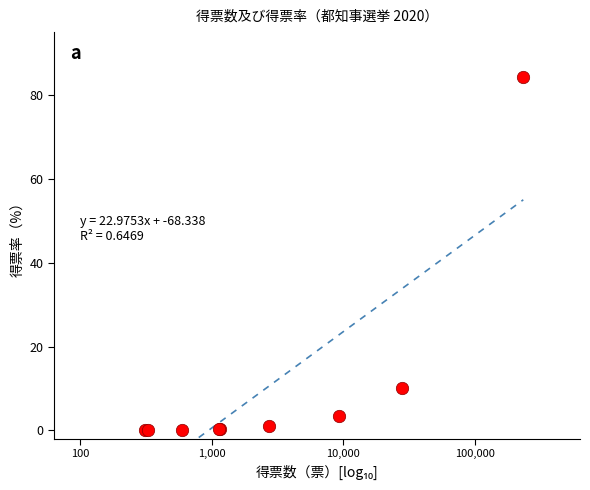

What Y value in the scatter plot is closest to 42?

10.1